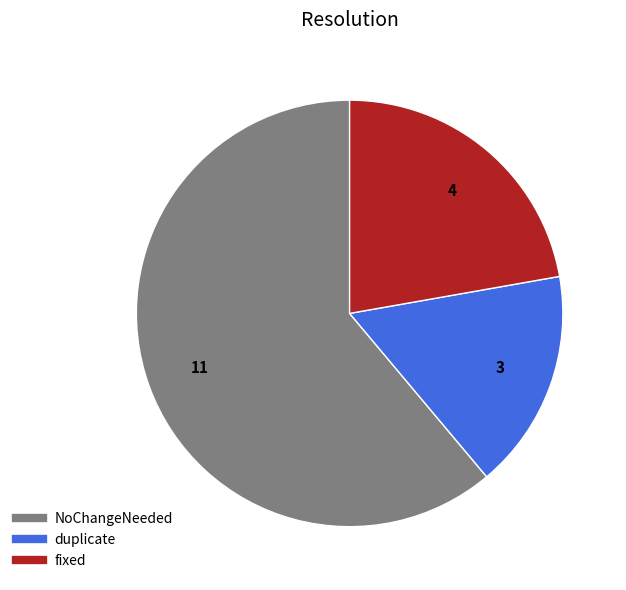

Which has a higher value, NoChangeNeeded or fixed?

NoChangeNeeded